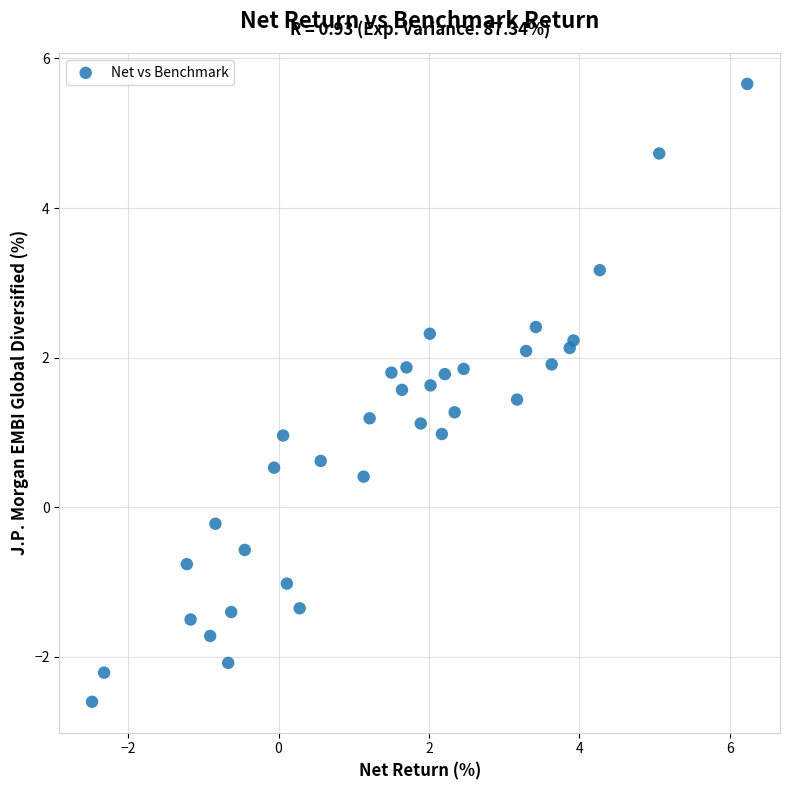

What is the range of Y values (max minus min)?

8.3